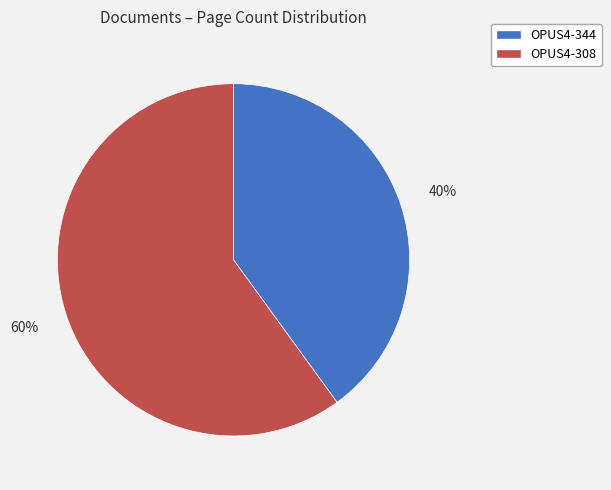

True or false: OPUS4-308 accounts for 66% of the total.

False